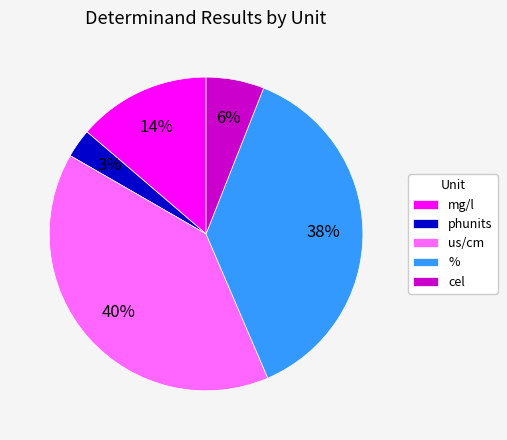

Rank the categories by value from highest to lowest.

us/cm, %, mg/l, cel, phunits